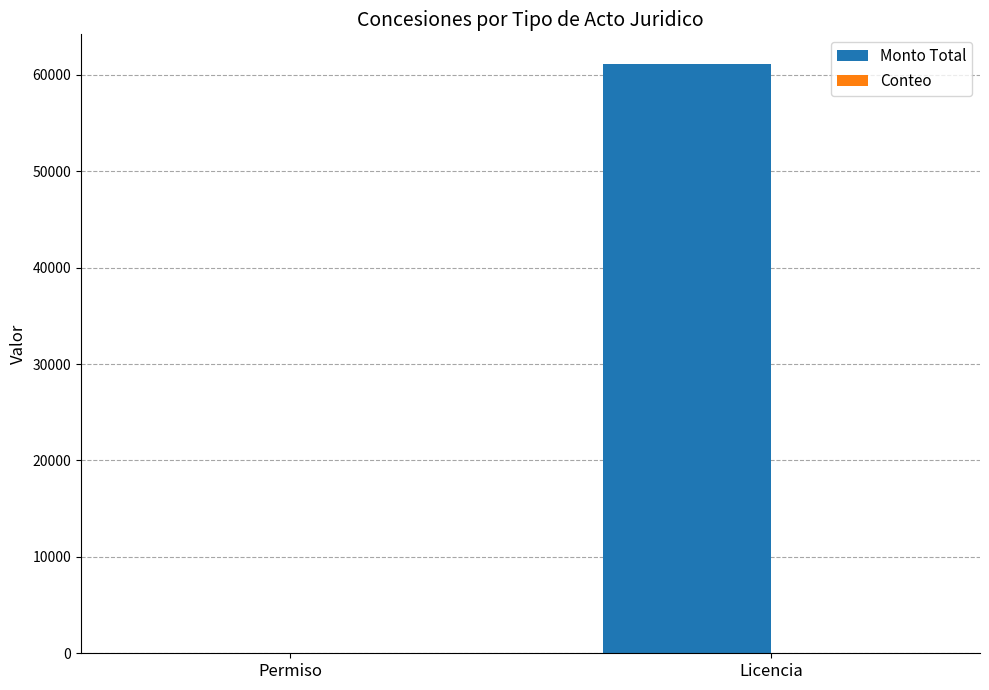

What is the greatest value displayed?

61143.3